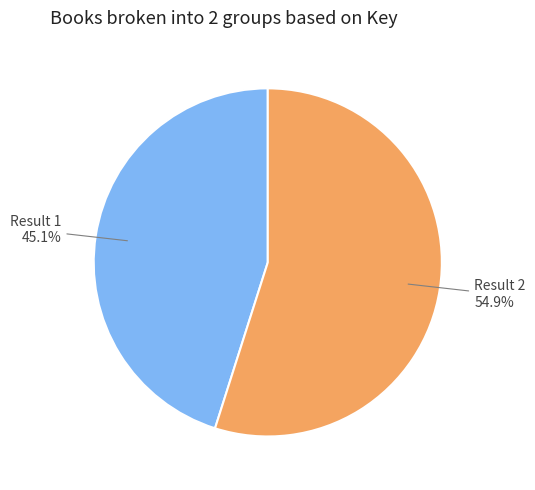

Is there any slice that represents more than half of the pie?

Yes